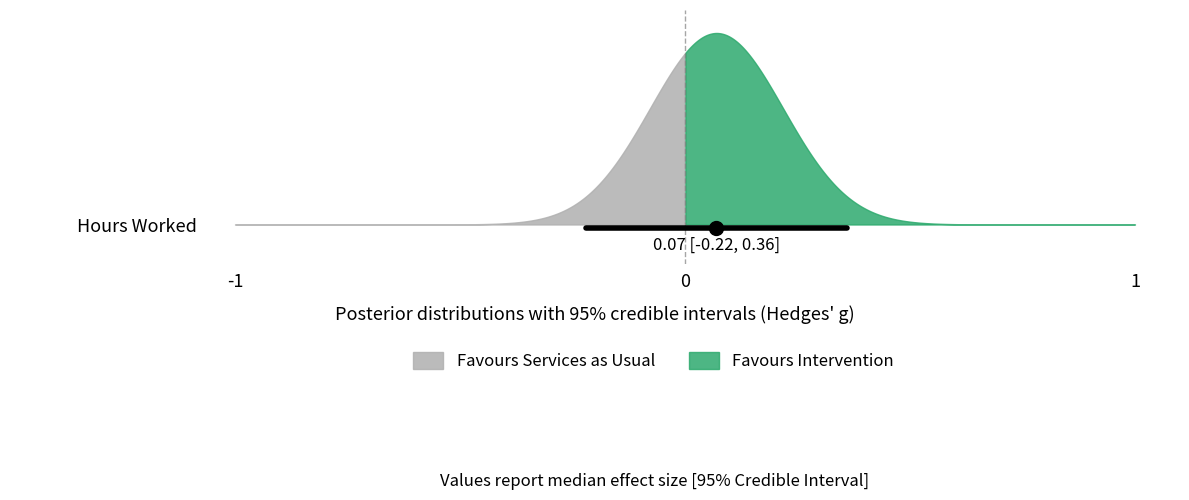

Which has a higher value, 26 or 18?

26